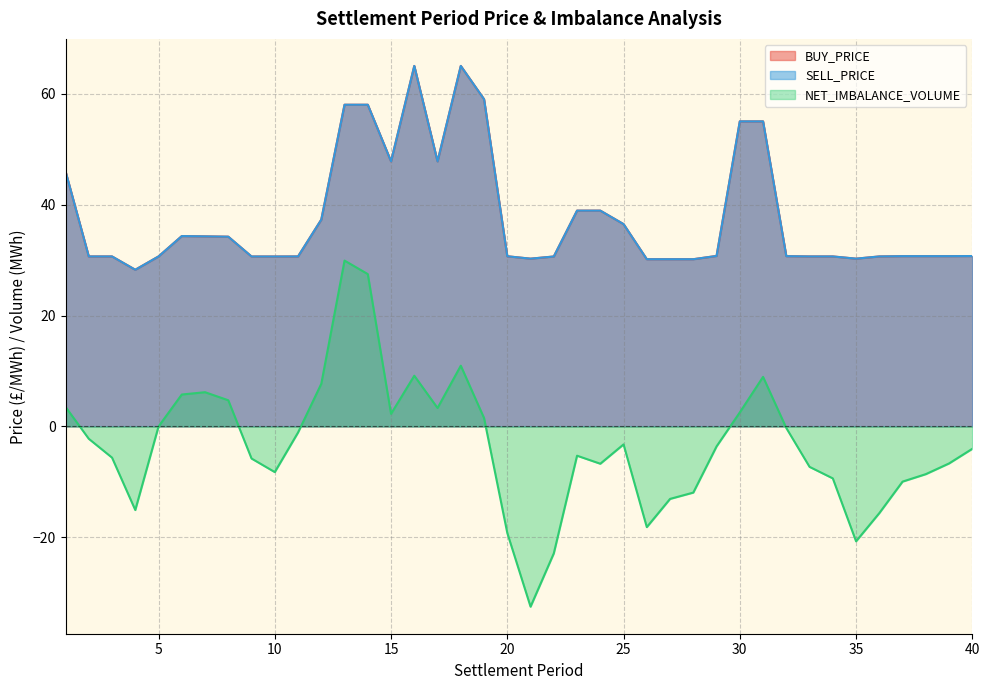

The value of NET_IMBALANCE_VOLUME at 21 is -32.5. True or false?

True